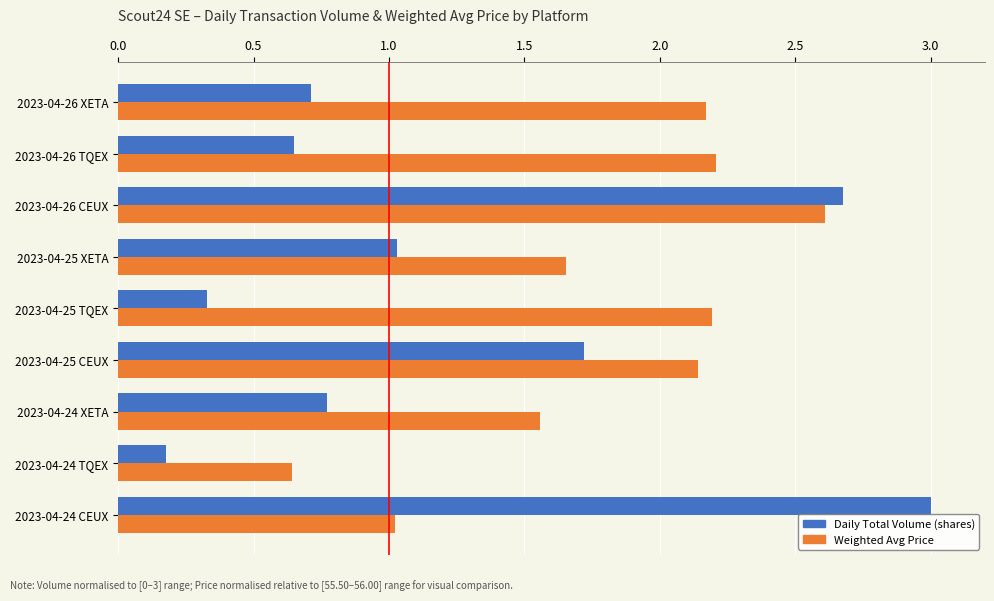

At which category is the sum across all series the highest?

2023-04-26 CEUX